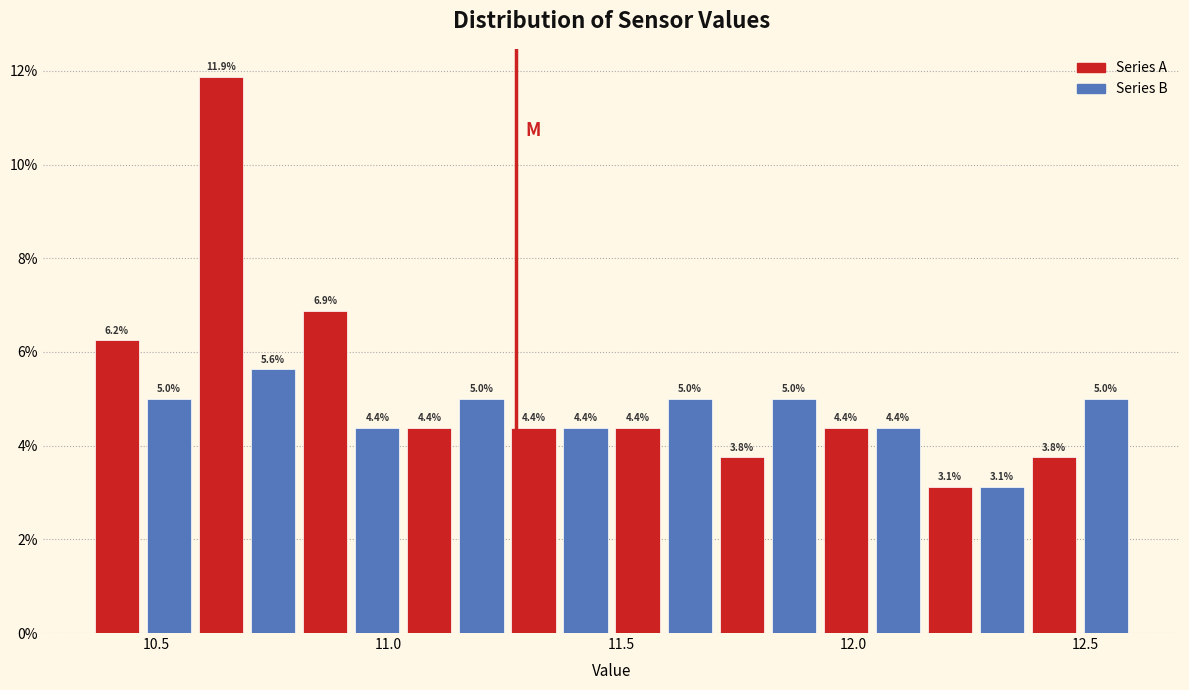

Around what value on the x-axis is the tallest bar? Give the approximate position of its centre, as read against the axis.

10.65